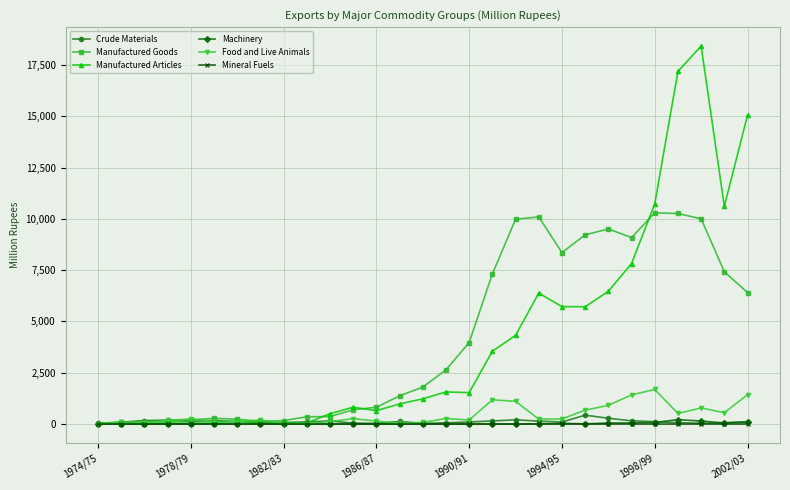

Which series has the largest range (max minus min)?

Manufactured Articles